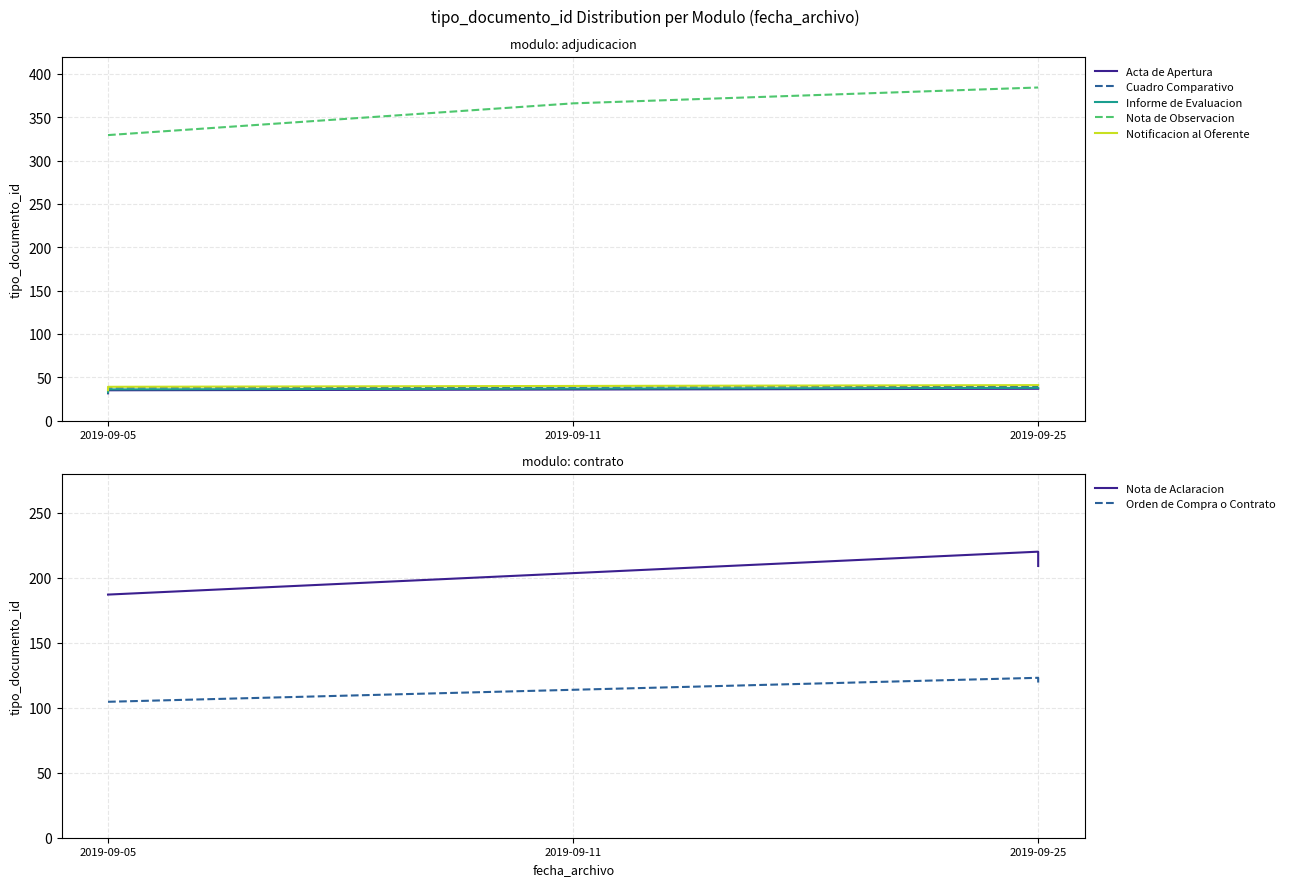

List the labels in order of value, smallest first.

2019-09-05, 2019-09-05, 2019-09-05, 2019-09-05, 2019-09-05, 2019-09-25, 2019-09-25, 2019-09-11